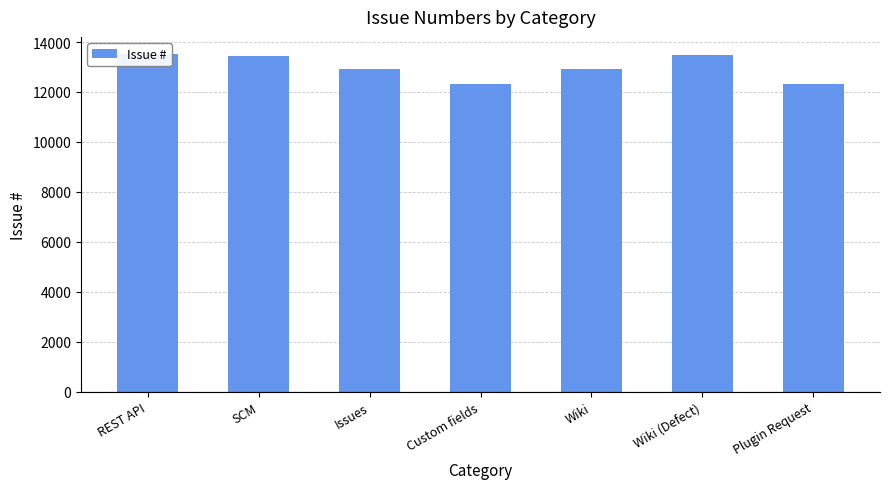

What is the sum of all values?

90948